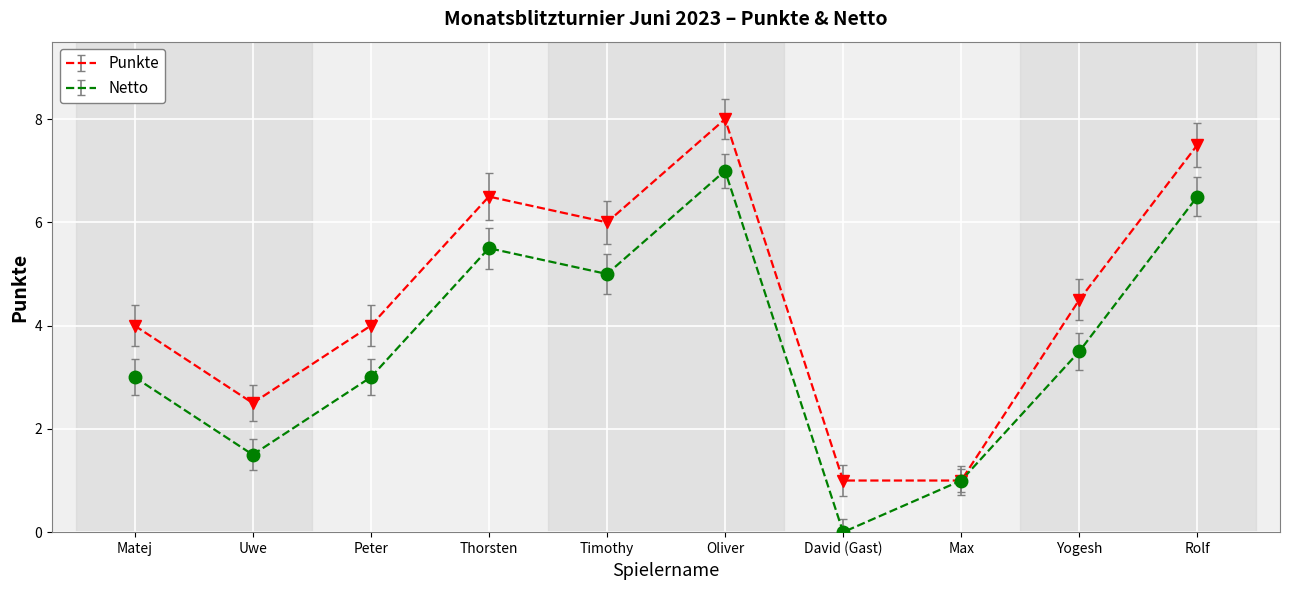

What is the difference between the Netto values at Yogesh and Rolf?

3.0